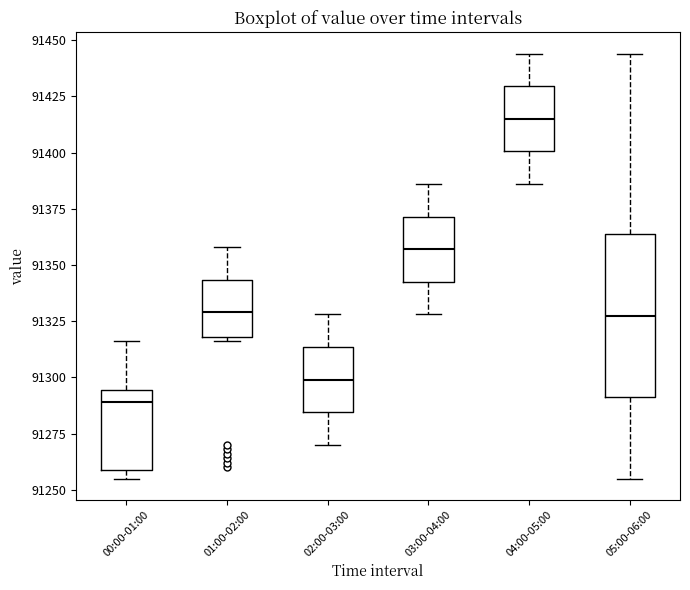

Reading left to right, transcribe this box plot: for each box, give where its median line is, the range the box spans, and where its two whiskers end, as read against the y-axis. The values are not printed on the chart, so give them approximately, as read against the axis.

00:00-01:00: median 91290, box 91260 to 91295, whiskers 91255 to 91315
01:00-02:00: median 91330, box 91320 to 91345, whiskers 91315 to 91360
02:00-03:00: median 91300, box 91285 to 91315, whiskers 91270 to 91330
03:00-04:00: median 91355, box 91345 to 91370, whiskers 91330 to 91385
04:00-05:00: median 91415, box 91400 to 91430, whiskers 91385 to 91445
05:00-06:00: median 91330, box 91290 to 91365, whiskers 91255 to 91445